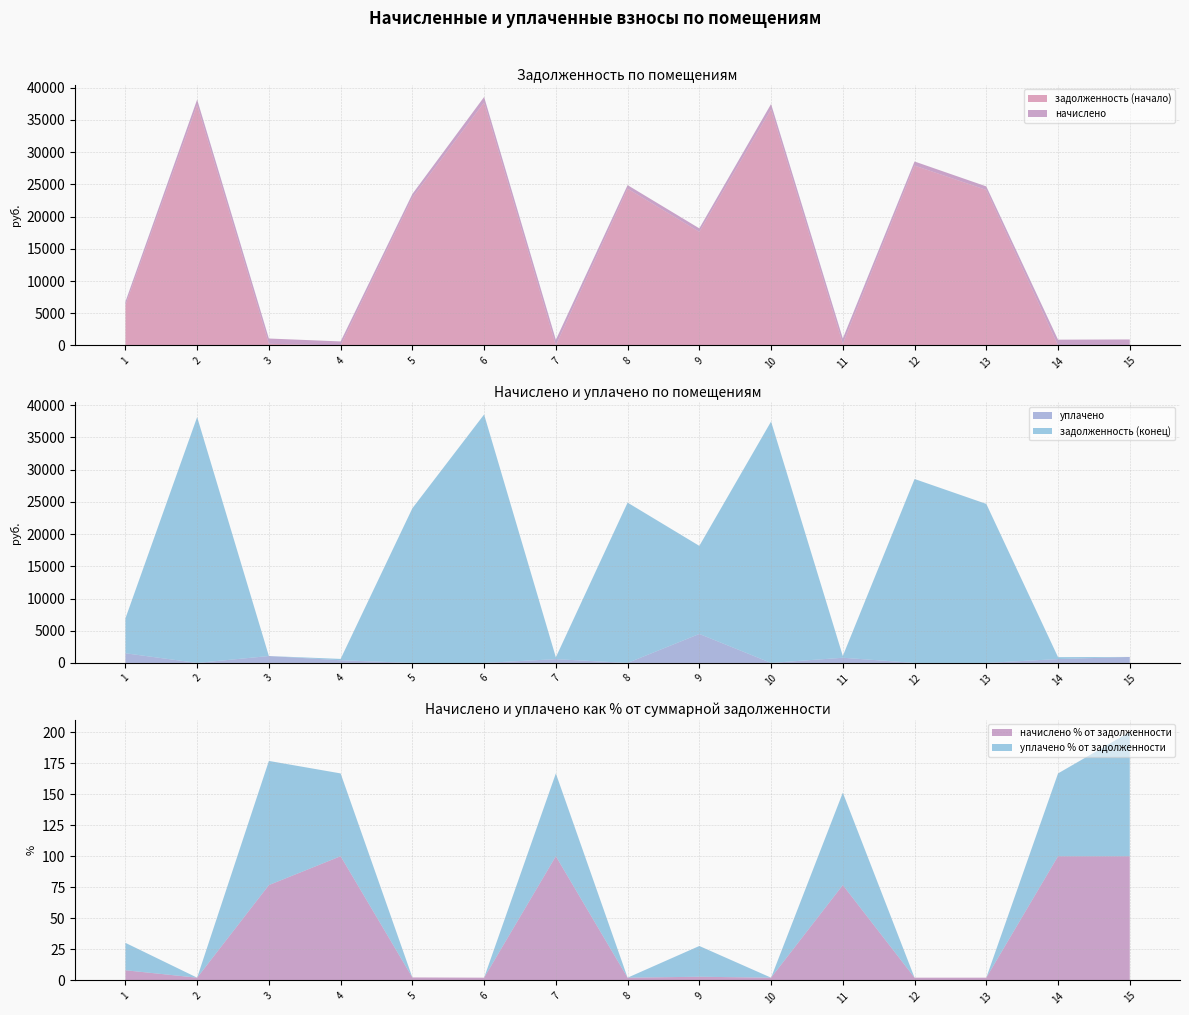

Reading left to right, what are all the values shown in this chart?

задолженность (начало): 6232.5	37323.7	249.4	0.0	22939.8	37711.4	0.0	24332.7	17633.5	36645.0	251.1	27919.5	24138.7	0.0	0.0
начислено: 554.9	847.8	823.6	623.2	568.1	856.6	874.2	552.7	539.5	832.4	830.2	634.2	548.3	896.2	929.2
уплачено: 1500.0	0.0	1072.6	415.4	0.0	0.0	582.8	0.0	4500.0	0.0	804.5	0.0	0.0	597.5	929.5
задолженность (конец): 5408.4	38171.4	0.0	207.7	24011.3	38568.0	291.4	24885.4	13673.0	37477.4	276.7	28553.6	24687.0	298.7	0.0